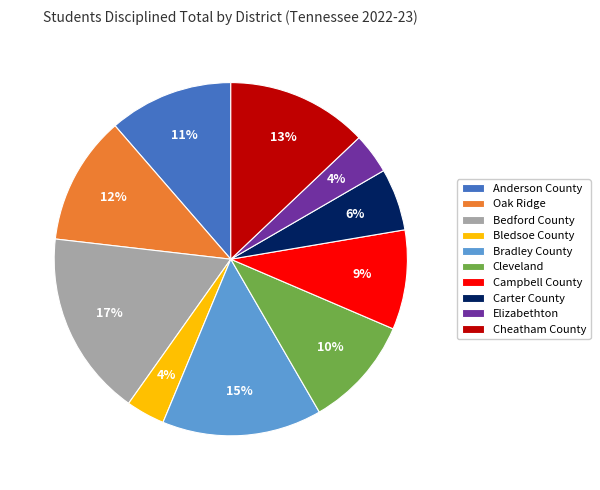

What percentage is the Cleveland slice, to the nearest percent?

10%